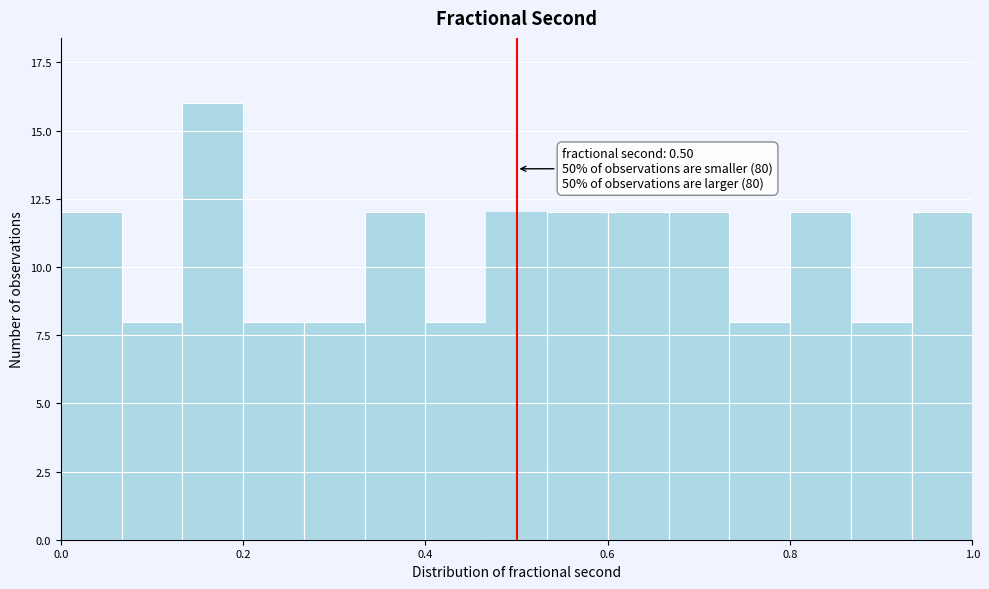

Read against the x-axis, roughly where is the centre of the tallest bar?

0.16